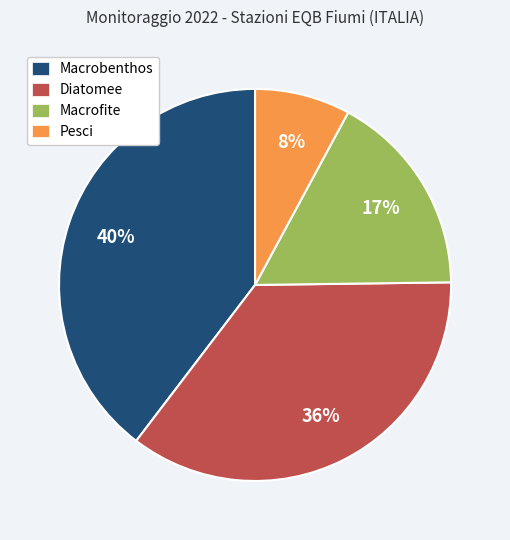

Which category has the smallest portion of the pie?

Pesci